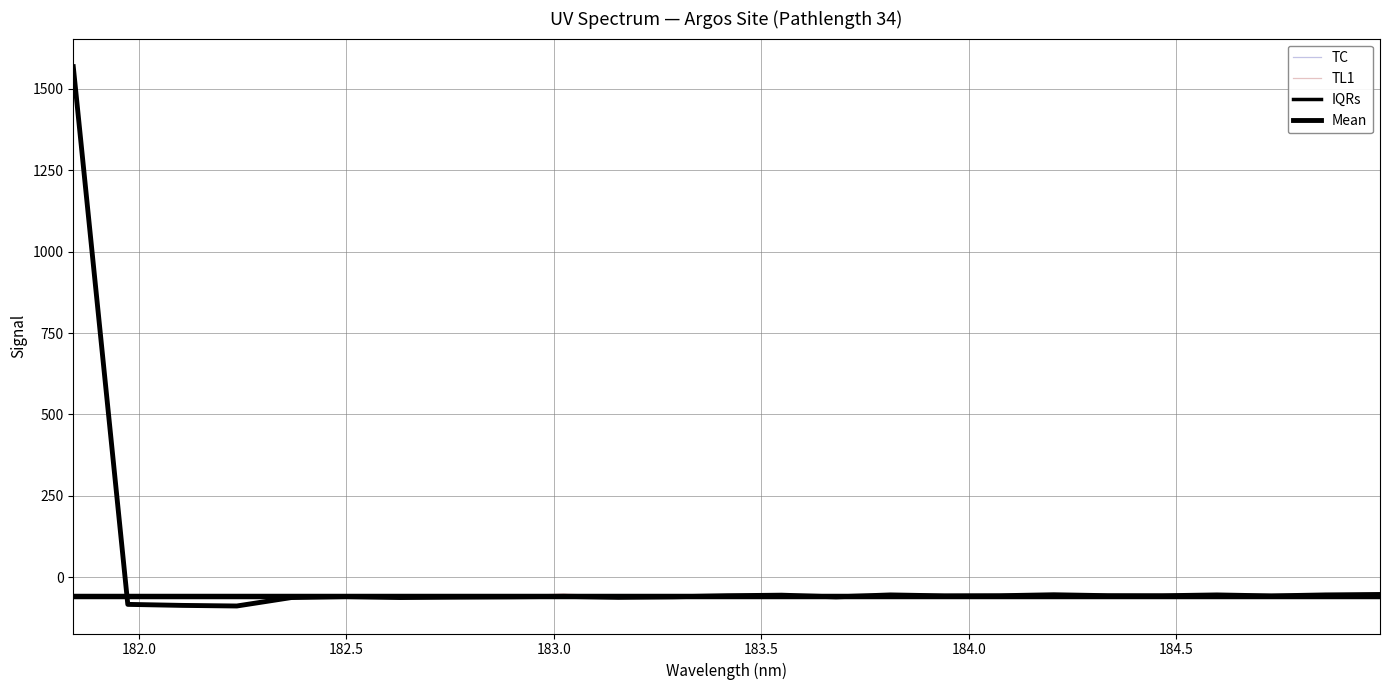

Count the number of data series in this chart.

4